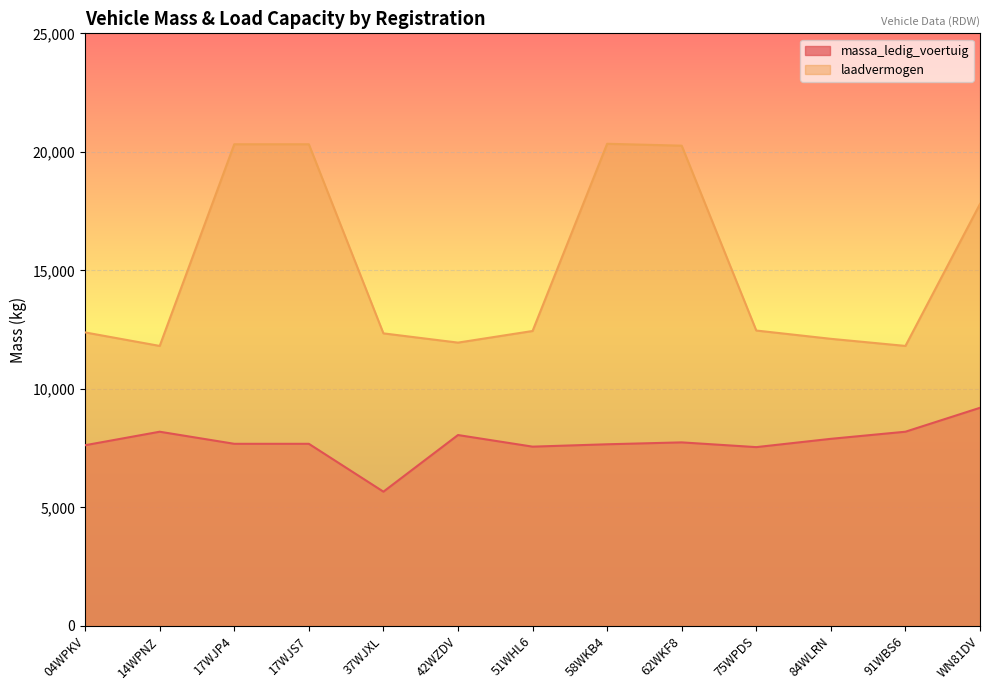

Between 37WJXL and 17WJP4, which is larger?

17WJP4